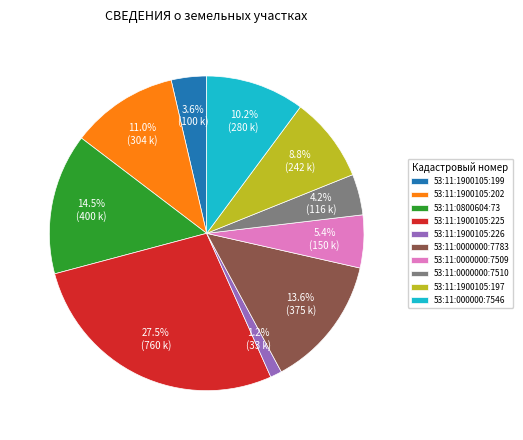

What is the largest slice in the pie chart?

53:11:1900105:225